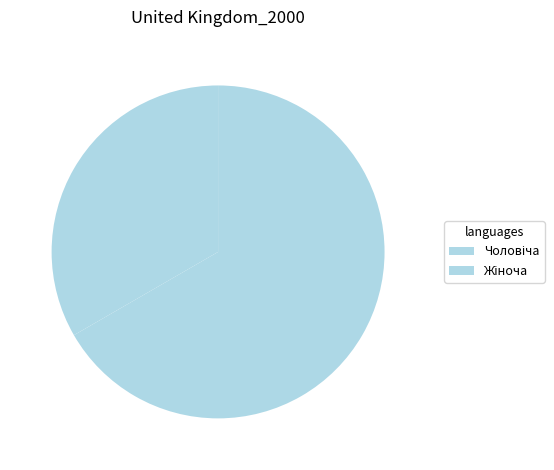

To the nearest percent, what is the combined percentage of Чоловіча and Жіноча?

100%